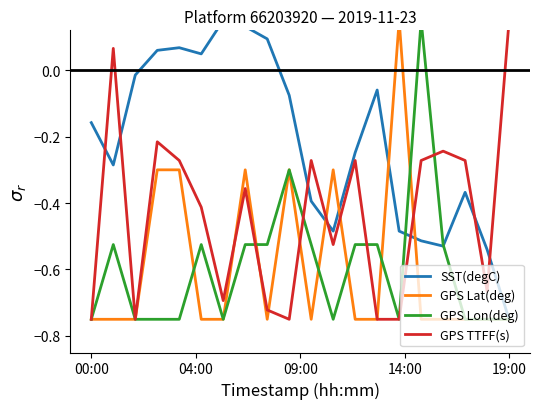

What is the difference between the second highest and minimum values in the GPS Lon(deg) series?

0.4